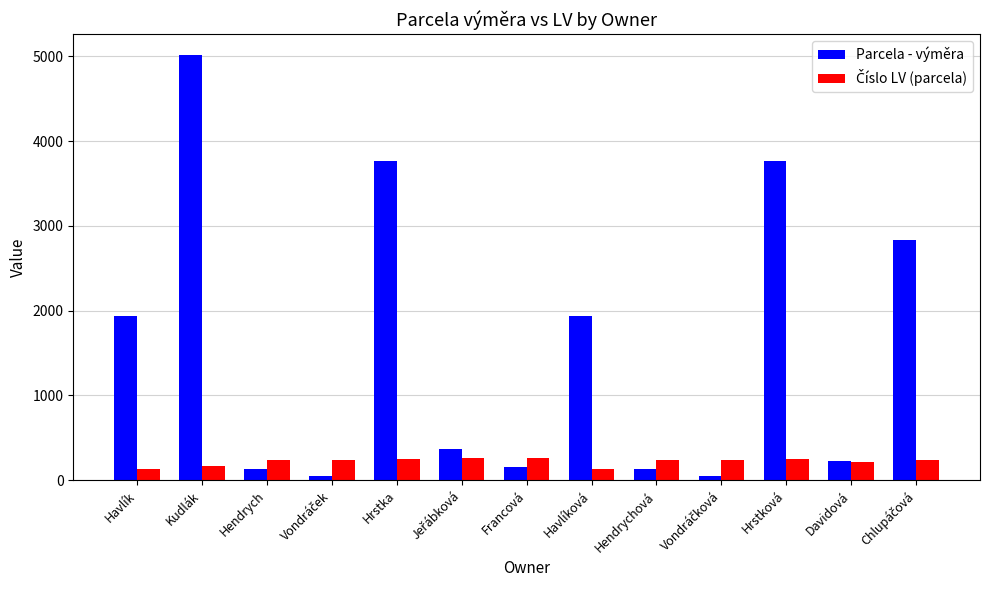

Which category has the highest value in the Parcela - výměra series?

Kudlák